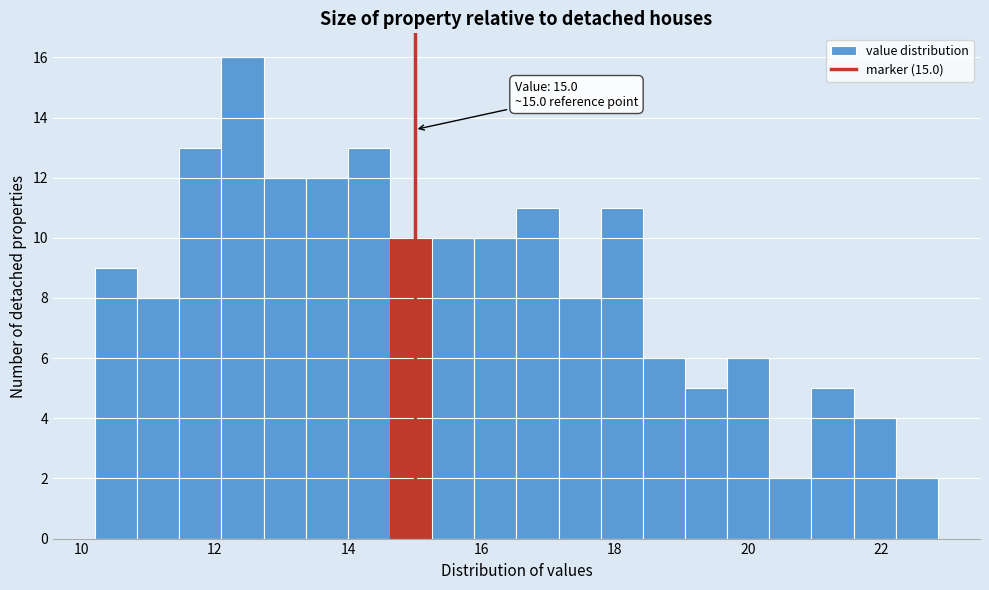

Read against the x-axis, roughly where is the centre of the tallest bar?

12.4